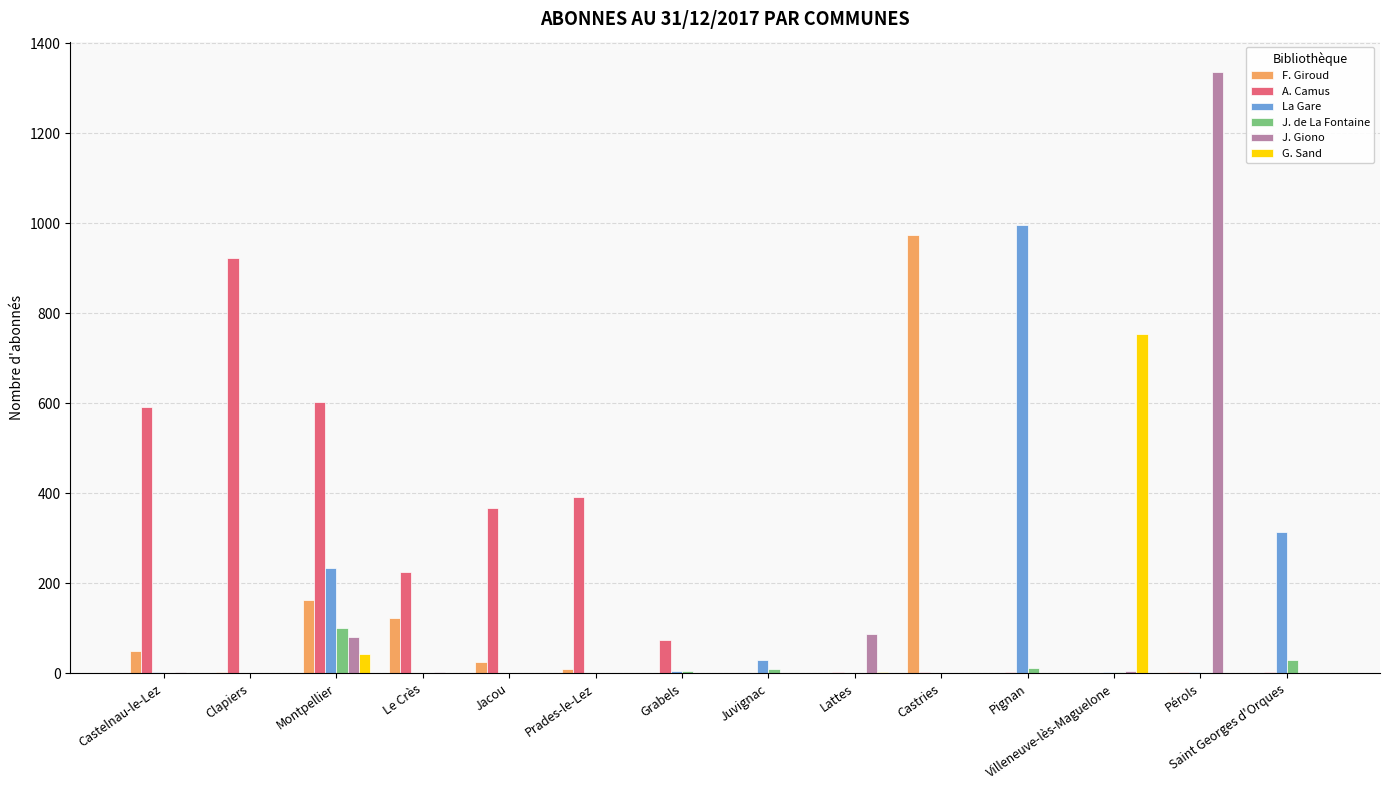

At which label does J. Giono first exceed 1?

Castelnau-le-Lez